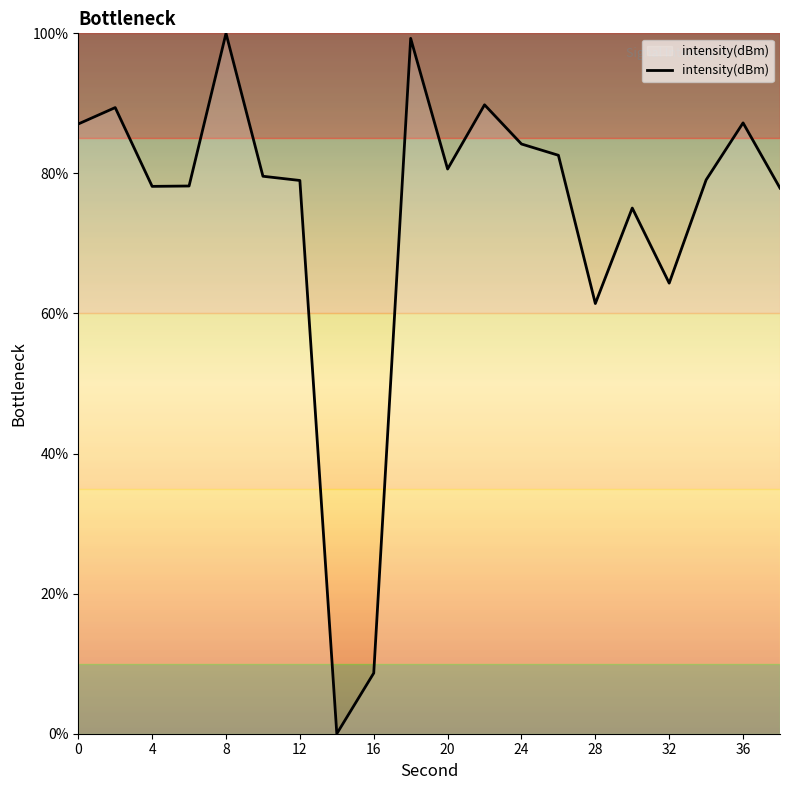

What is the difference between the maximum and minimum values?

100.0